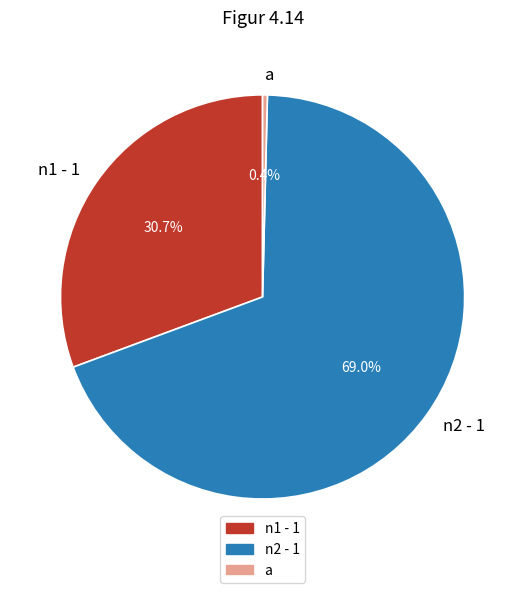

To the nearest percent, what is the difference between the n2 - 1 and n1 - 1 slice percentages?

38%